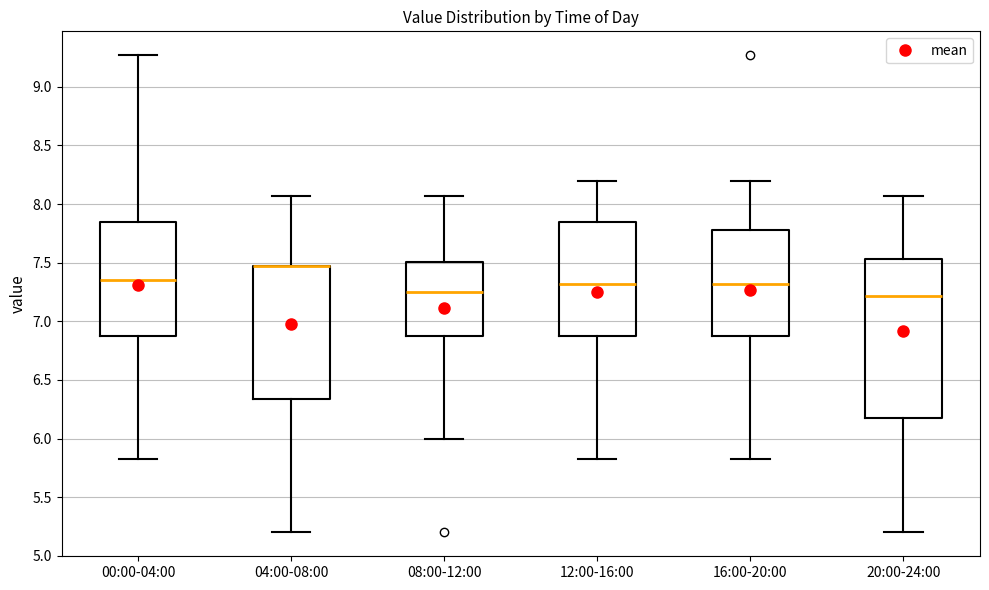

Reading left to right, transcribe this box plot: for each box, give where its median line is, the range the box spans, and where its two whiskers end, as read against the y-axis. The values are not printed on the chart, so give them approximately, as read against the axis.

00:00-04:00: median 7.35, box 6.90 to 7.85, whiskers 5.85 to 9.25
04:00-08:00: median 7.45 (drawn on the box's upper edge), box 6.35 to 7.45, whiskers 5.20 to 8.05
08:00-12:00: median 7.25, box 6.90 to 7.50, whiskers 6.00 to 8.05
12:00-16:00: median 7.30, box 6.90 to 7.85, whiskers 5.85 to 8.20
16:00-20:00: median 7.30, box 6.90 to 7.80, whiskers 5.85 to 8.20
20:00-24:00: median 7.20, box 6.15 to 7.55, whiskers 5.20 to 8.05